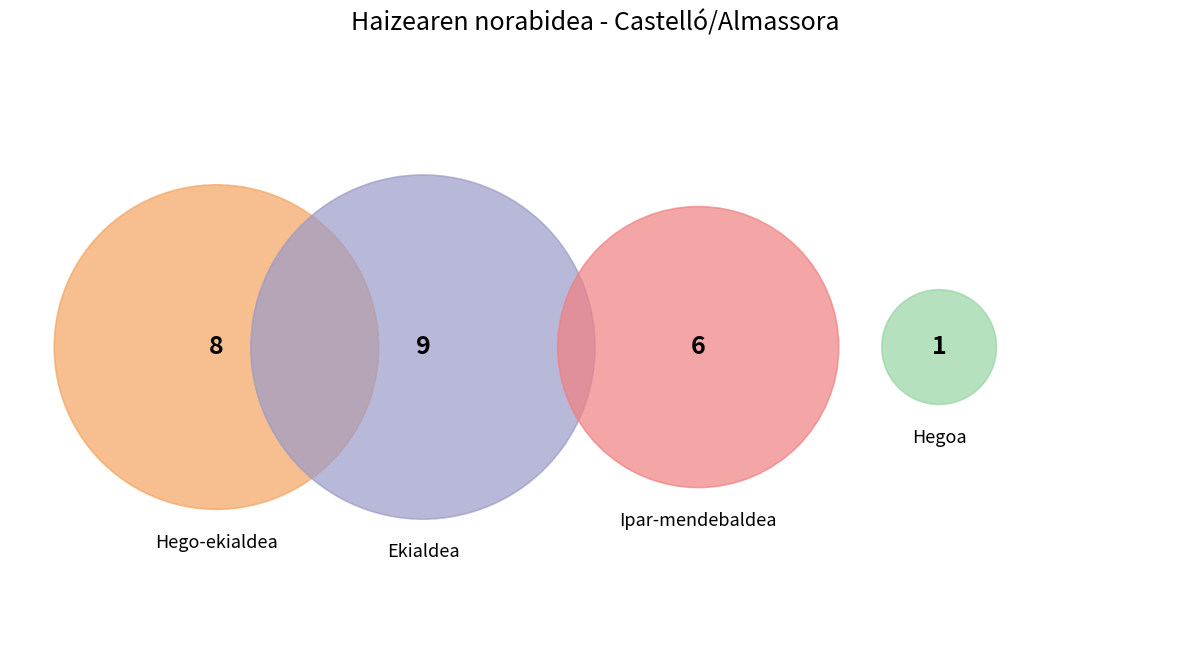

Is Ekialdea the majority of the pie?

No